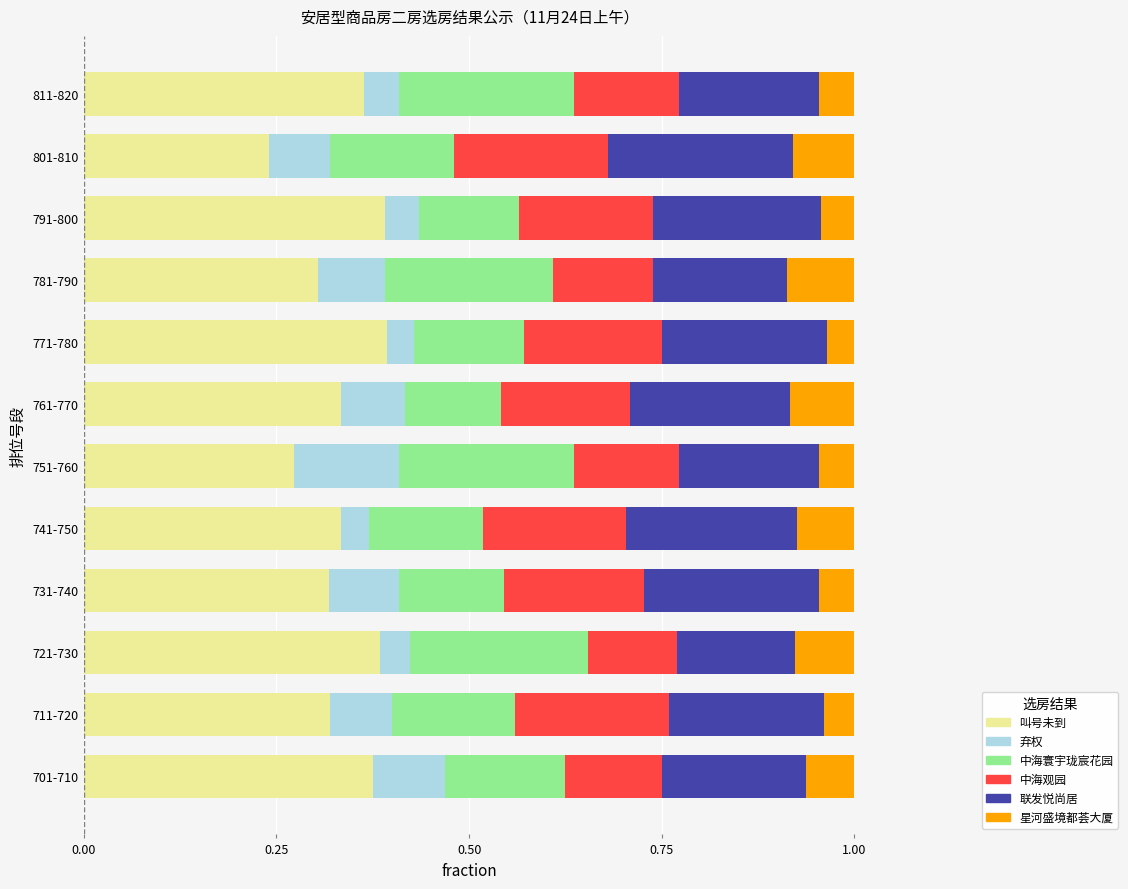

What is the sum of all 叫号未到 values?

4.0